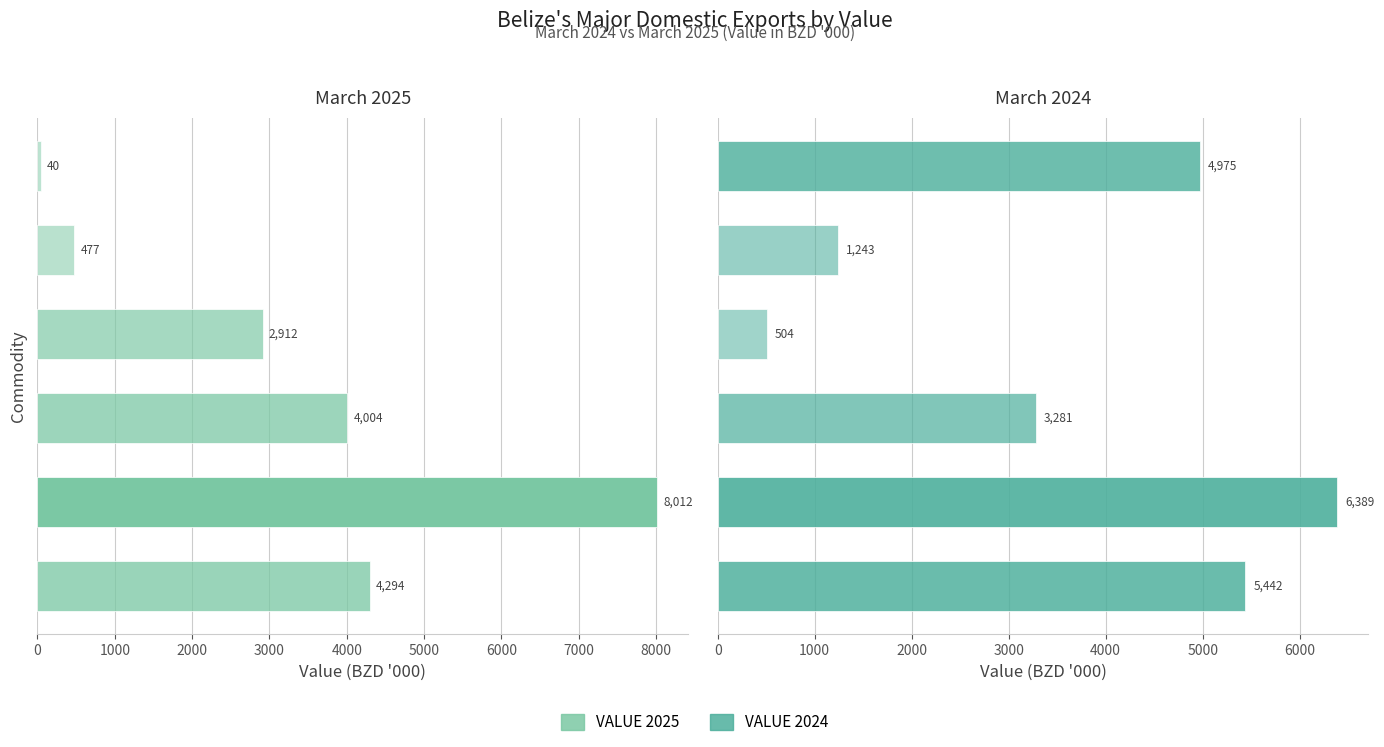

The value of VALUE 2025 at MOLASSES is 70.6. True or false?

False